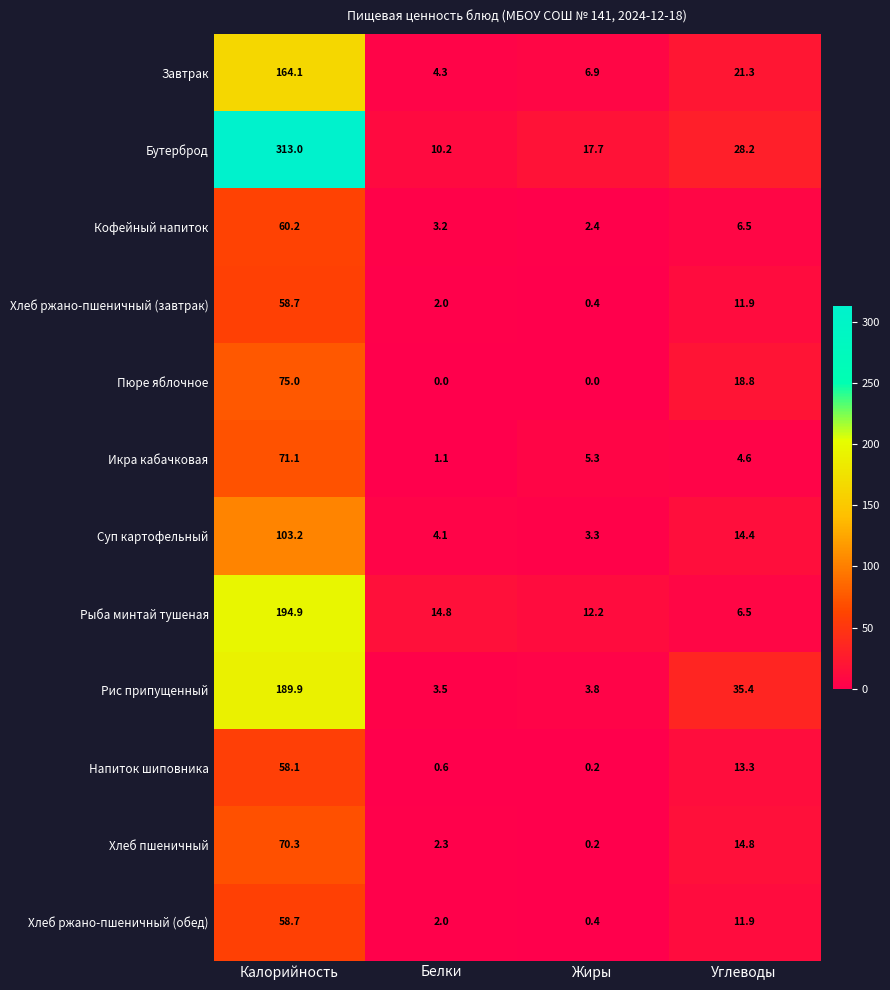

What is the approximate value of Кофейный напиток at Белки?

3.2